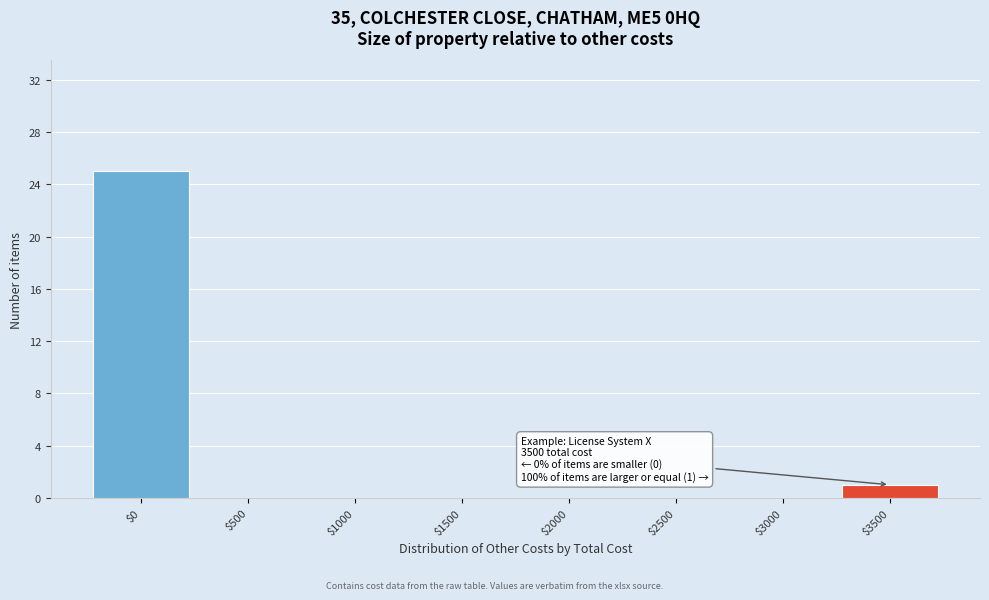

What is the sum of all values?

26